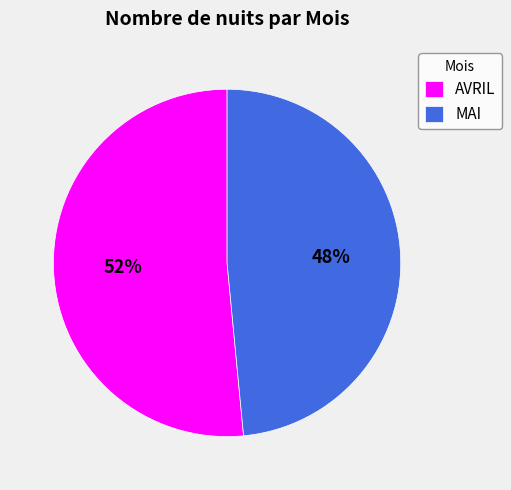

To the nearest percent, what is the combined percentage of AVRIL and MAI?

100%